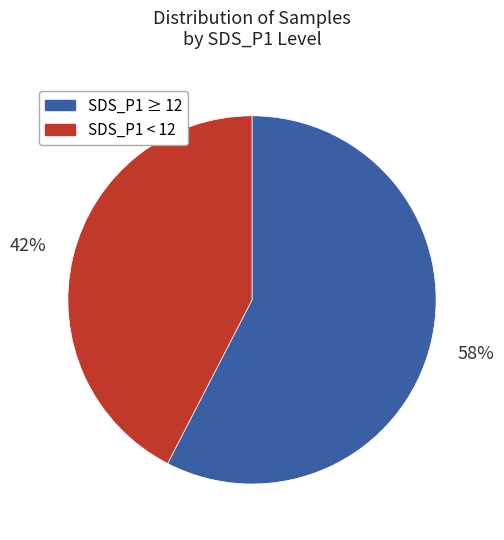

Is there any slice that represents more than half of the pie?

Yes